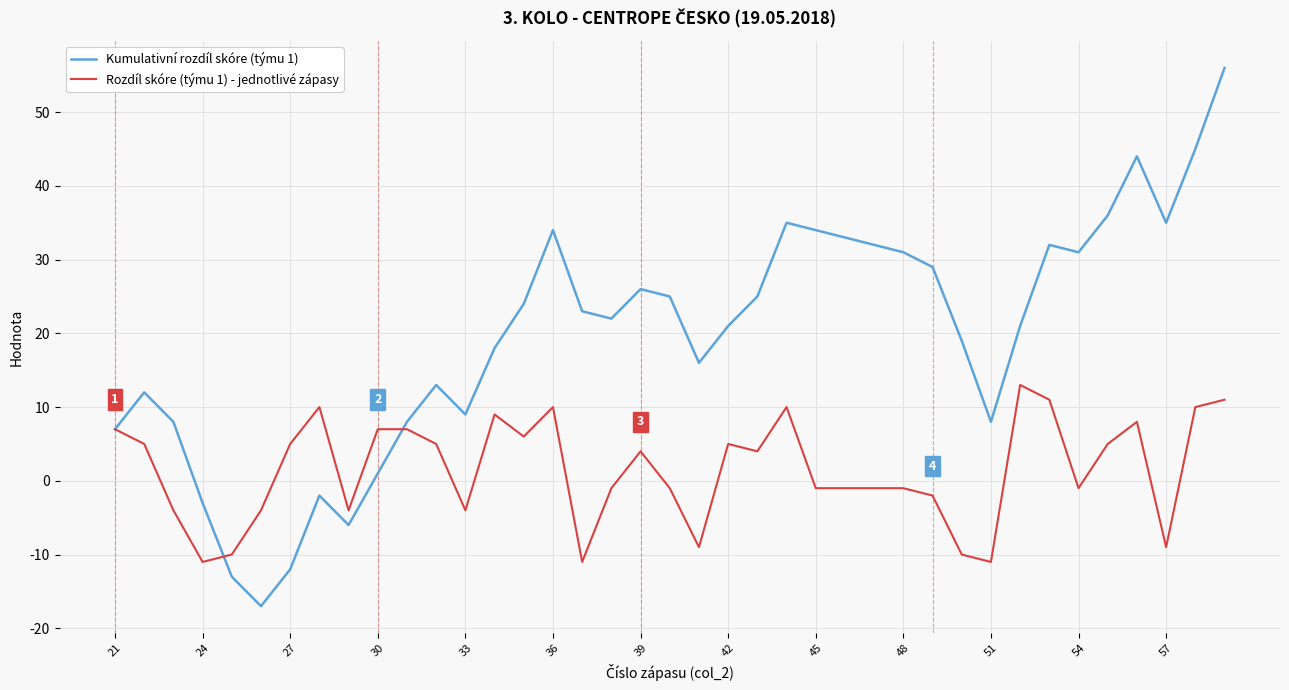

How many distinct data groups are displayed?

2